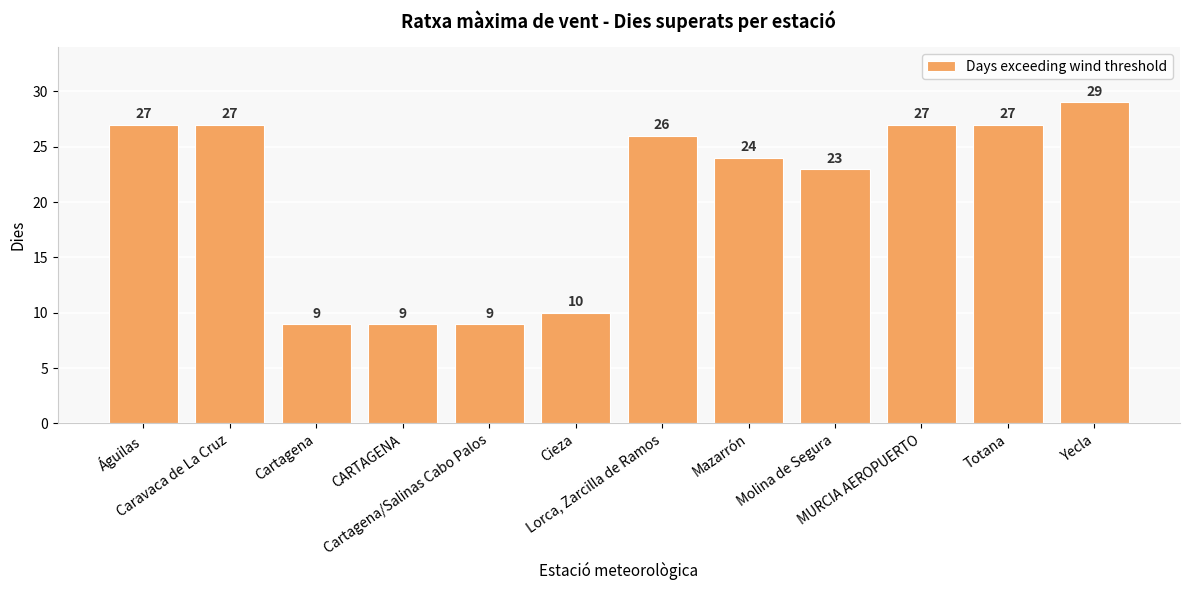

Are the bars horizontal?

No